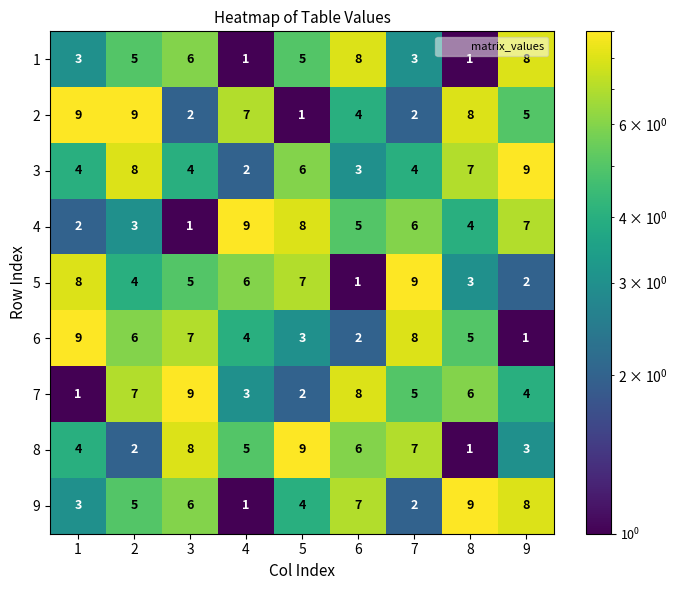

Count the 6 values in the range 3 to 7.

5